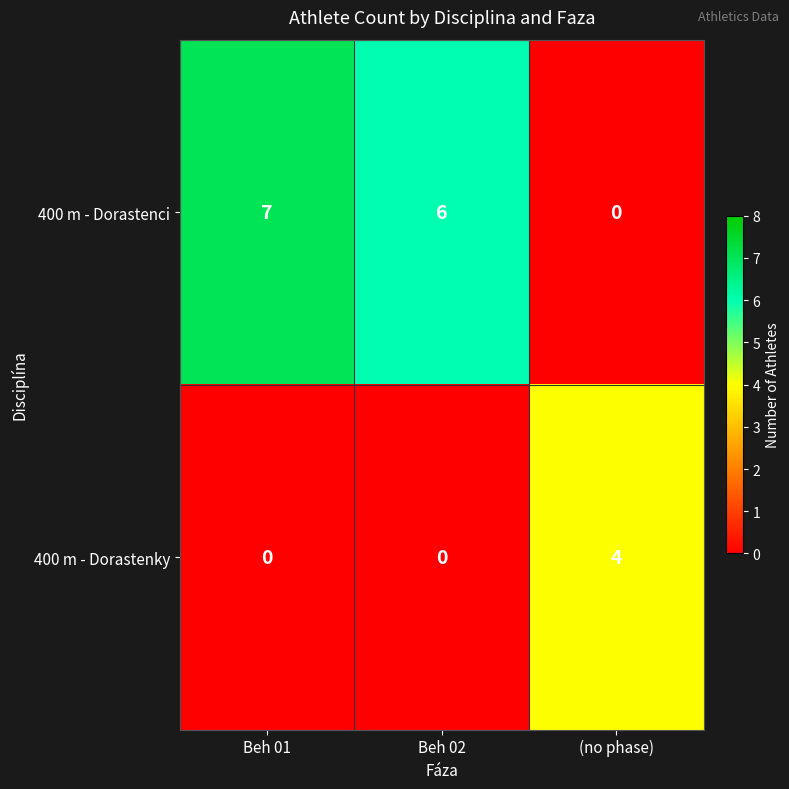

List the labels in order of 400 m - Dorastenci value, largest first.

Beh 01, Beh 02, (no phase)